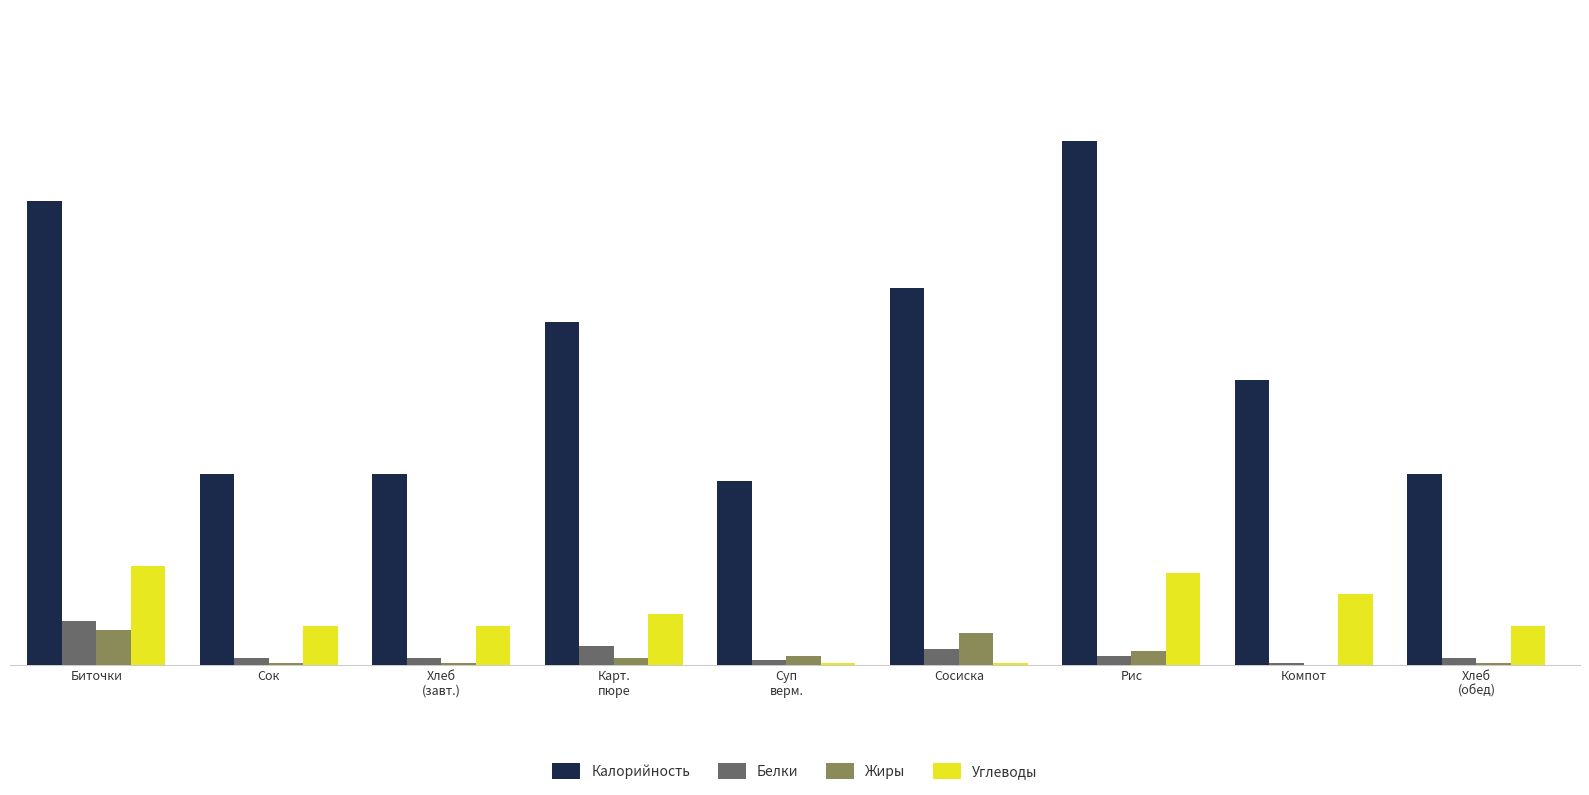

Are the bars grouped side by side (vs. stacked)?

Yes